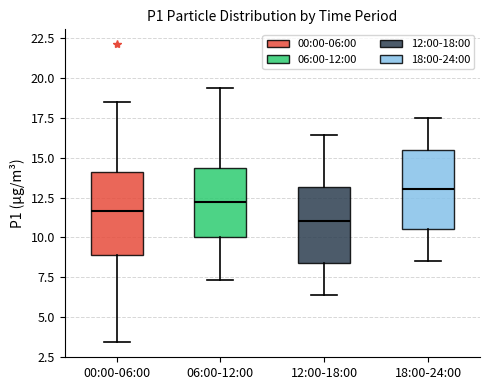

Reading left to right, transcribe this box plot: for each box, give where its median line is, the range the box spans, and where its two whiskers end, as read against the y-axis. The values are not printed on the chart, so give them approximately, as read against the axis.

00:00-06:00: median 11.5, box 9.0 to 14.0, whiskers 3.5 to 18.5
06:00-12:00: median 12.0, box 10.0 to 14.5, whiskers 7.5 to 19.5
12:00-18:00: median 11.0, box 8.5 to 13.0, whiskers 6.5 to 16.5
18:00-24:00: median 13.0, box 10.5 to 15.5, whiskers 8.5 to 17.5